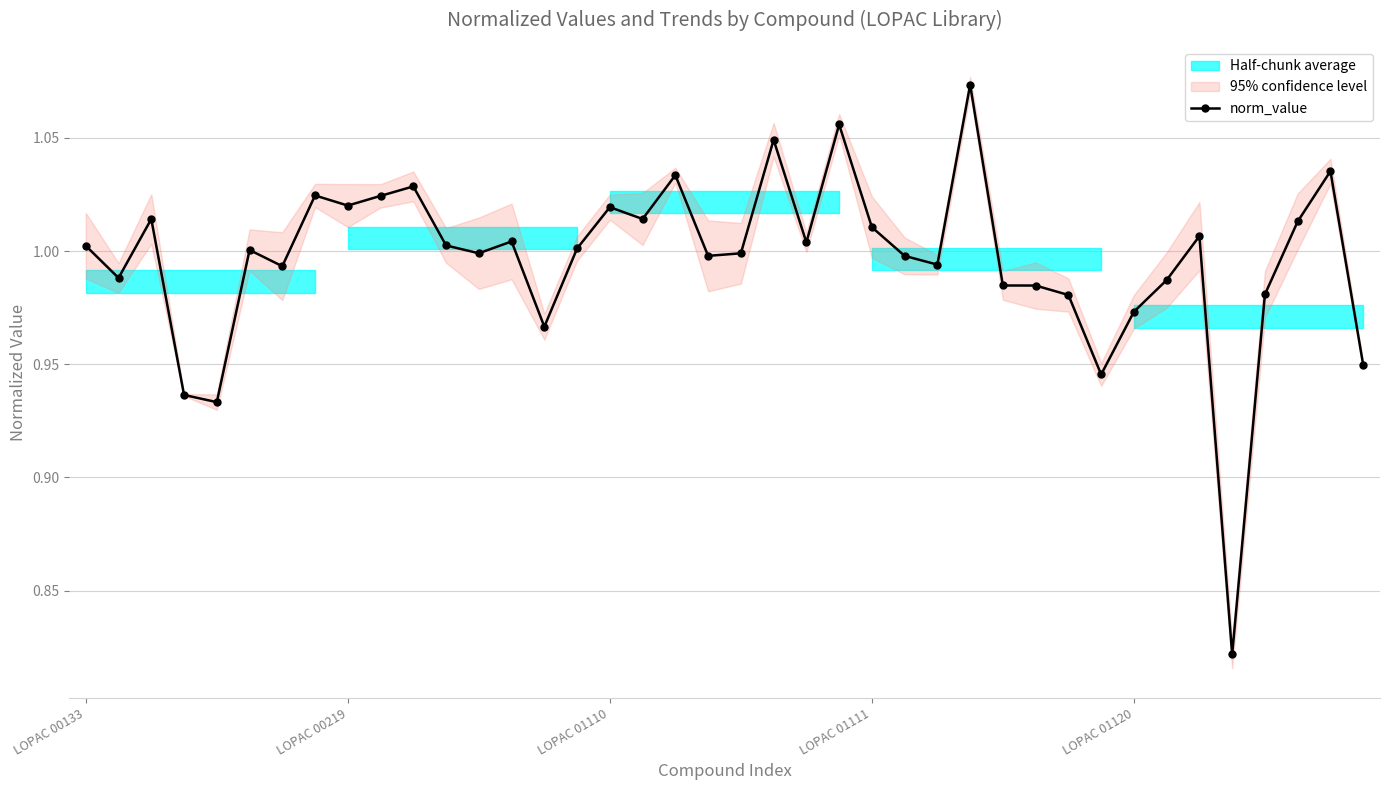

How many values are below 1?

19